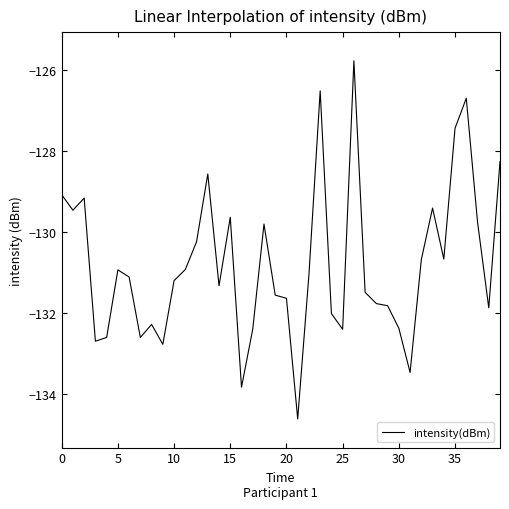

What is the smallest value displayed?

-134.6